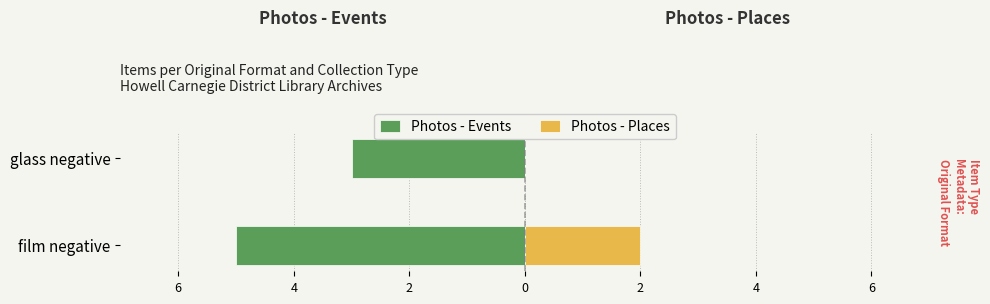

True or false: Photos - Events has a value of -3 at glass negative.

True